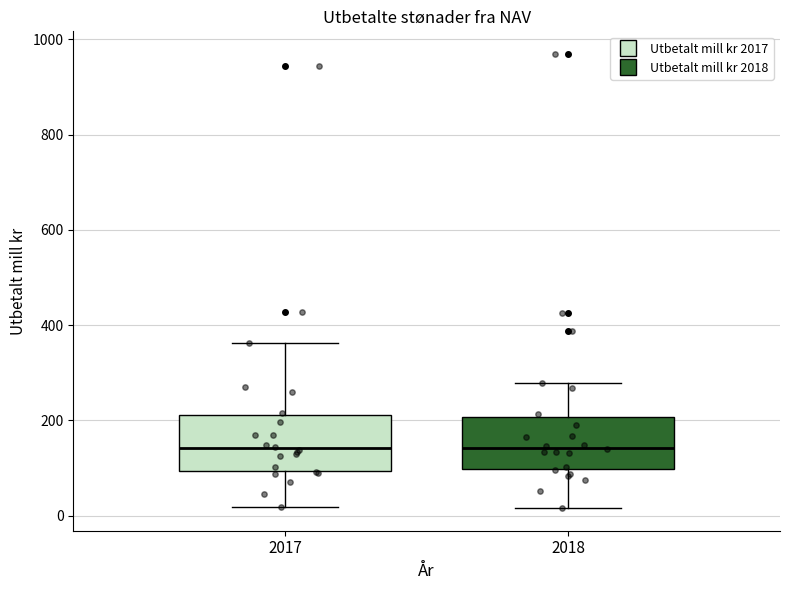

Where is the lower edge of the box at x = 2017 on the y-axis? The values are not printed on the chart, so give them approximately, as read against the axis.

100